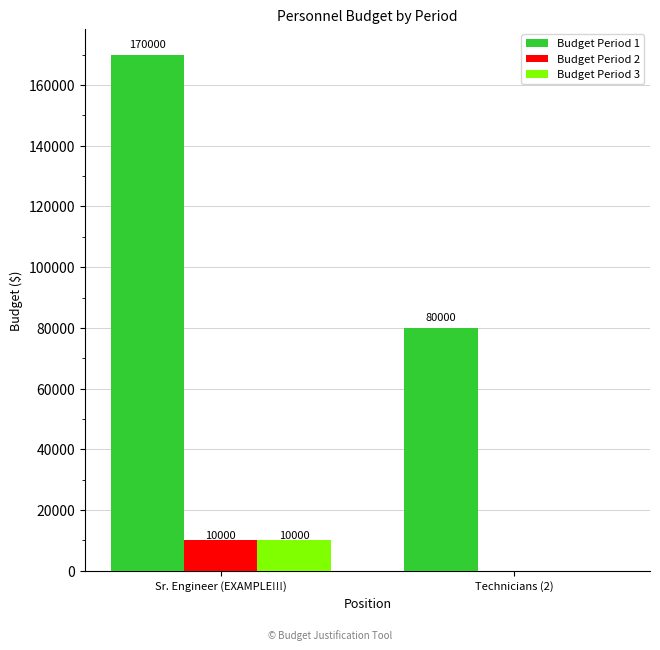

How many data points does each series have?

2